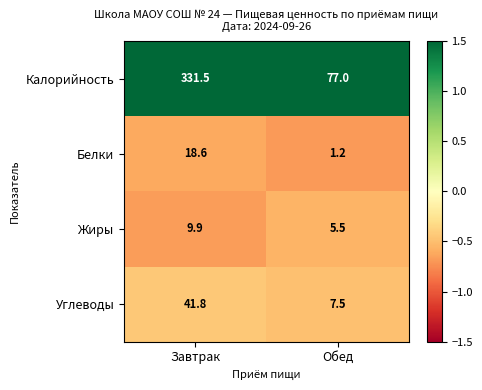

Reading left to right, transcribe all the data shown in this chart.

Калорийность: Завтрак=331.5	Обед=77.0
Белки: Завтрак=18.6	Обед=1.2
Жиры: Завтрак=9.9	Обед=5.5
Углеводы: Завтрак=41.8	Обед=7.5